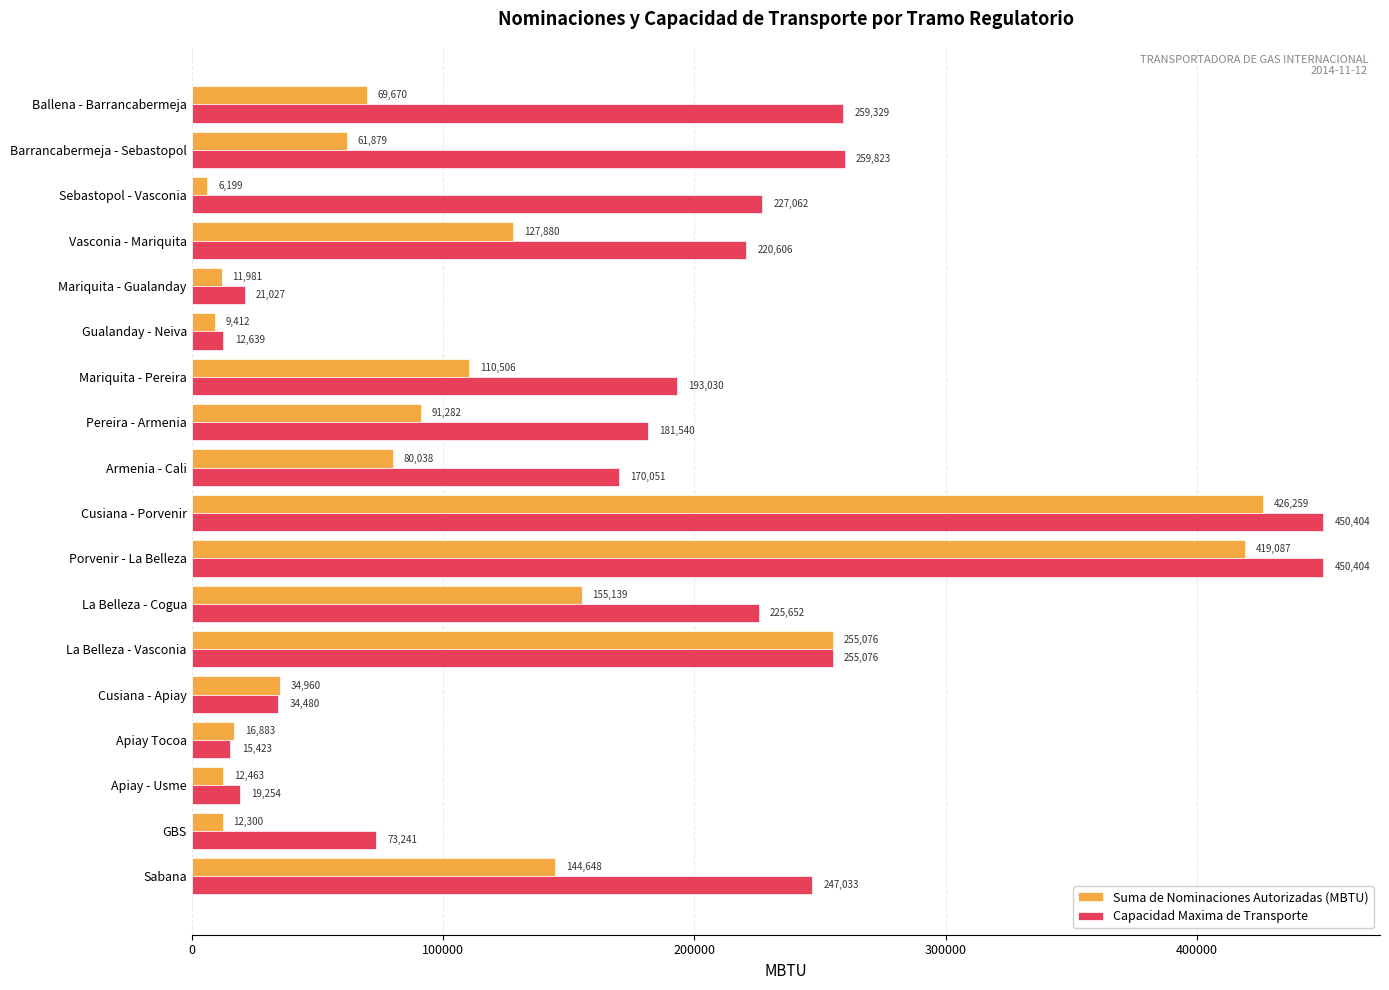

What is the difference between the maximum and minimum values in the Suma de Nominaciones Autorizadas (MBTU) series?

420060.0